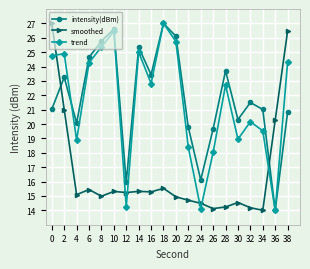

What is the smallest value displayed?

14.0